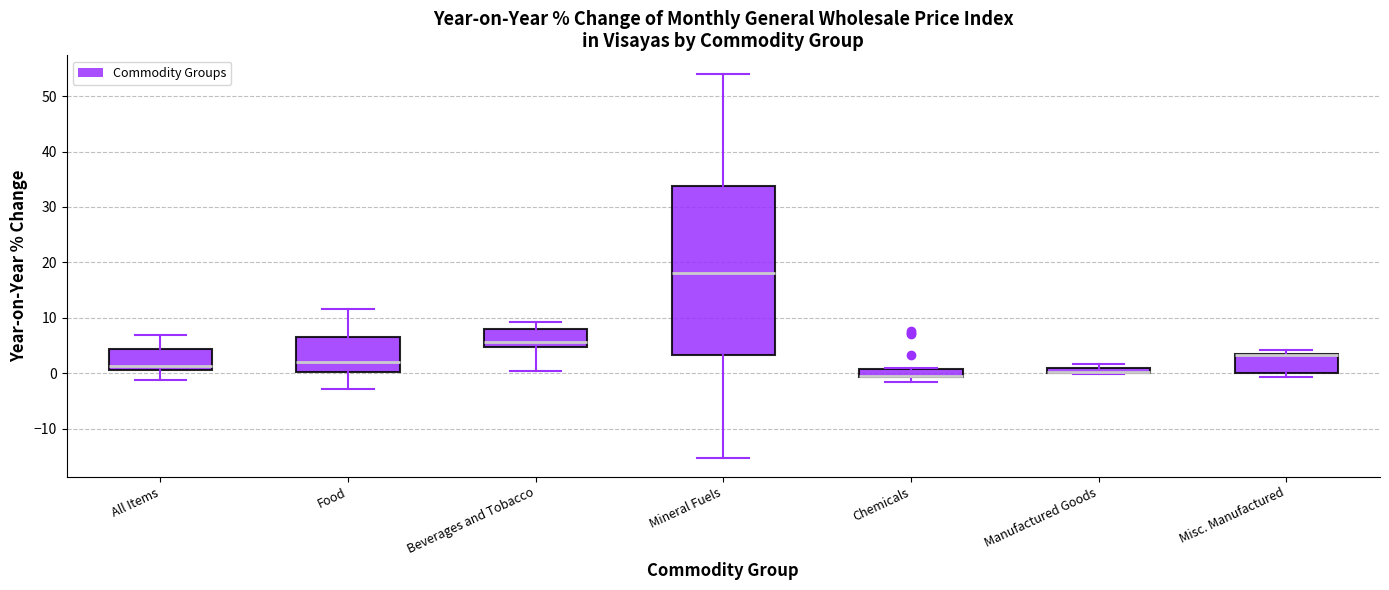

Comparing the boxes themselves (not the whiskers), which one is the tallest?

Mineral Fuels